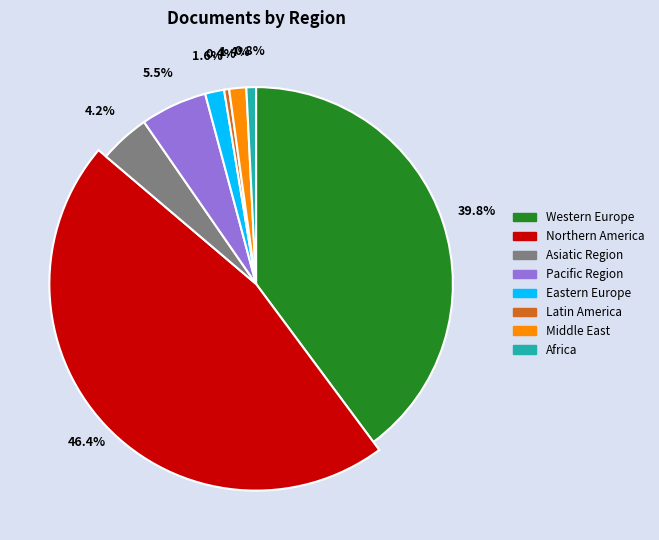

To the nearest percent, what percentage of the pie is Eastern Europe?

2%